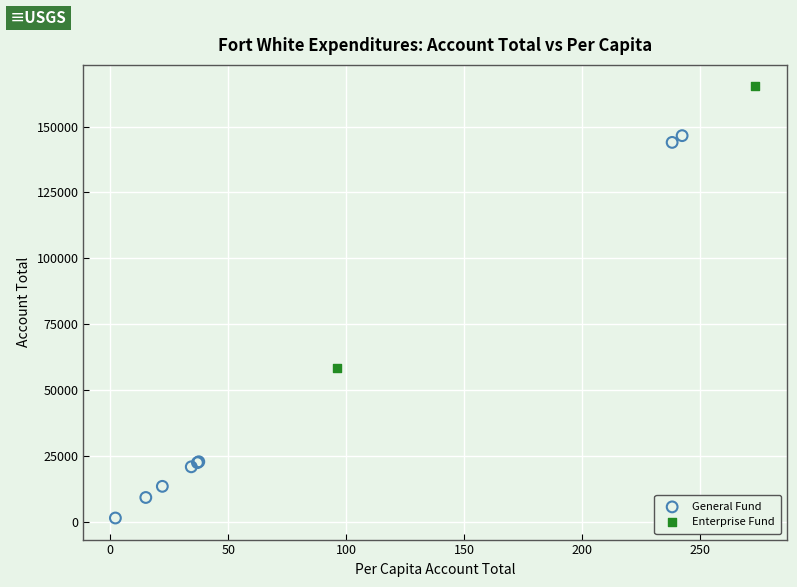

Which series reaches the minimum Y coordinate?

General Fund